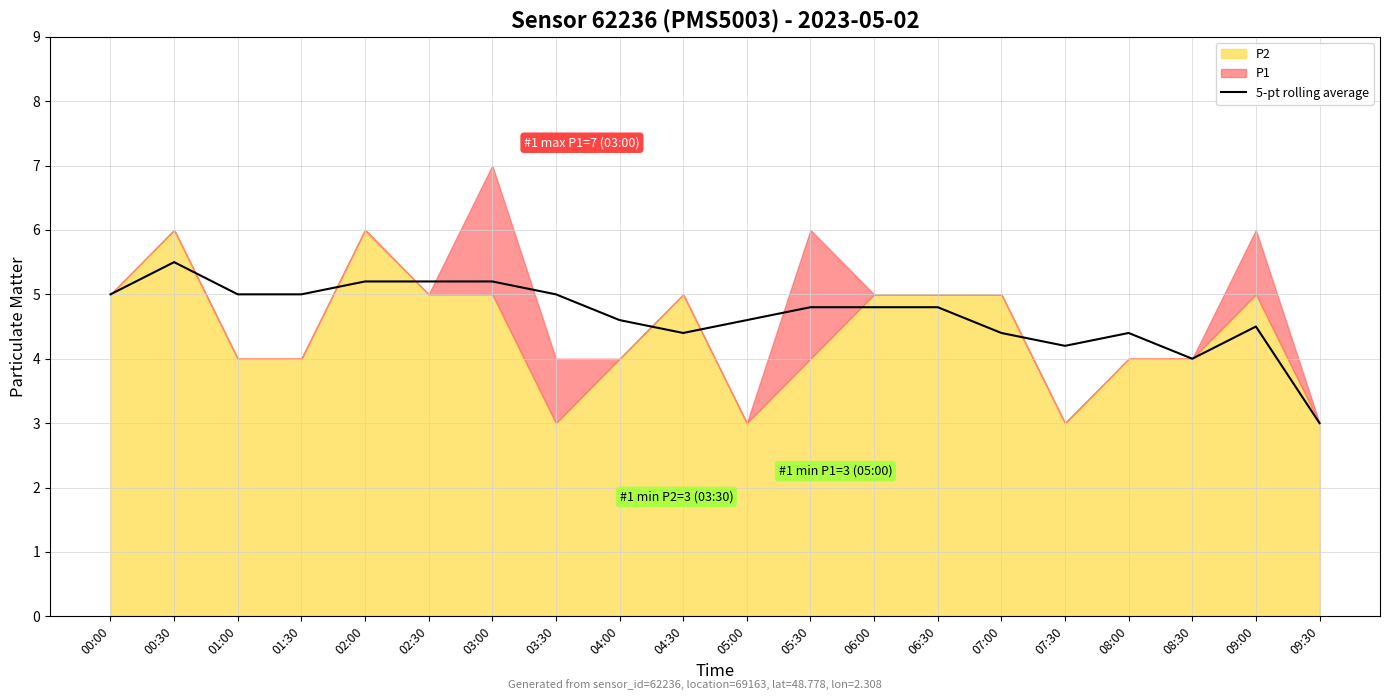

The value of 5-pt rolling average at 04:30 is 2.6. True or false?

False